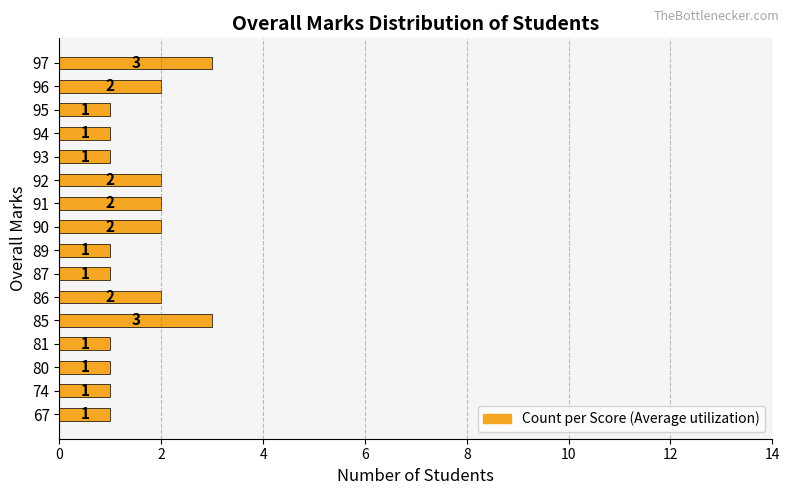

What is the average value?

2